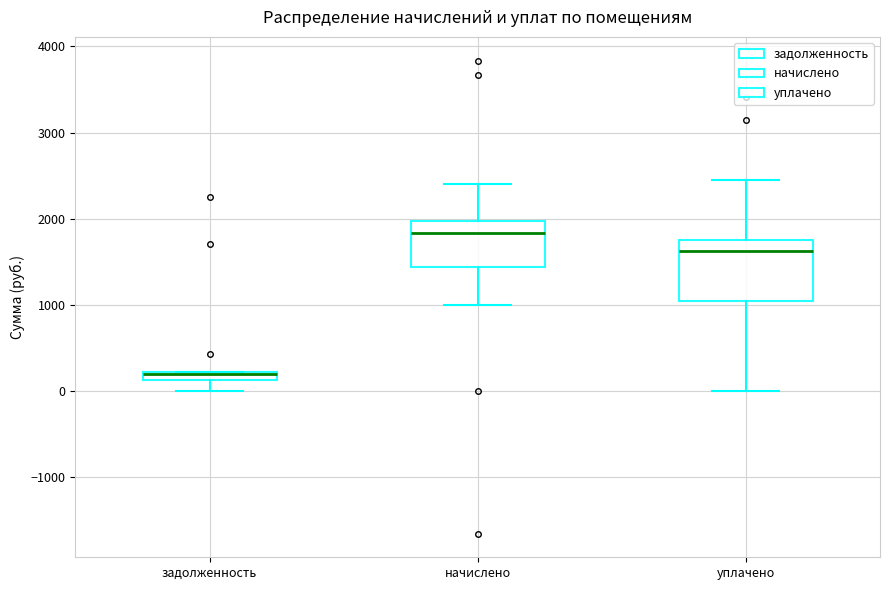

Comparing the boxes themselves (not the whiskers), which one is the tallest?

уплачено